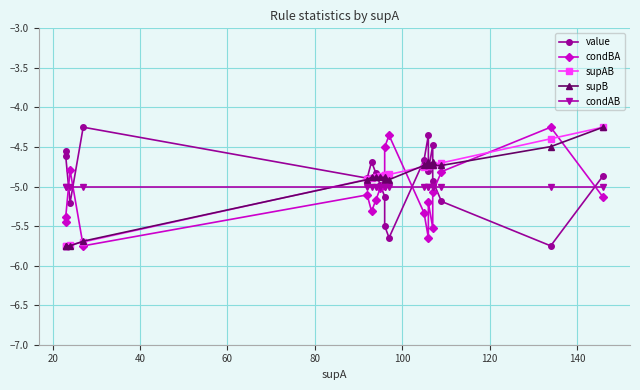

Reading left to right, extract all data points from this chart.

value: -4.6	-4.6	-5.2	-4.2	-4.9	-4.7	-4.8	-5.0	-5.1	-5.5	-5.6	-4.7	-4.4	-4.8	-4.5	-4.9	-5.2	-5.8	-4.9
condBA: -5.4	-5.4	-4.8	-5.8	-5.1	-5.3	-5.2	-5.0	-4.9	-4.5	-4.4	-5.3	-5.6	-5.2	-5.5	-5.1	-4.8	-4.2	-5.1
supAB: -5.8	-5.8	-5.7	-5.7	-4.9	-4.9	-4.9	-4.9	-4.9	-4.9	-4.8	-4.8	-4.7	-4.7	-4.7	-4.7	-4.7	-4.4	-4.2
supB: -5.7	-5.8	-5.8	-5.7	-4.9	-4.9	-4.9	-4.9	-4.9	-4.9	-4.9	-4.7	-4.7	-4.7	-4.7	-4.7	-4.7	-4.5	-4.2
condAB: -5.0	-5.0	-5.0	-5.0	-5.0	-5.0	-5.0	-5.0	-5.0	-5.0	-5.0	-5.0	-5.0	-5.0	-5.0	-5.0	-5.0	-5.0	-5.0